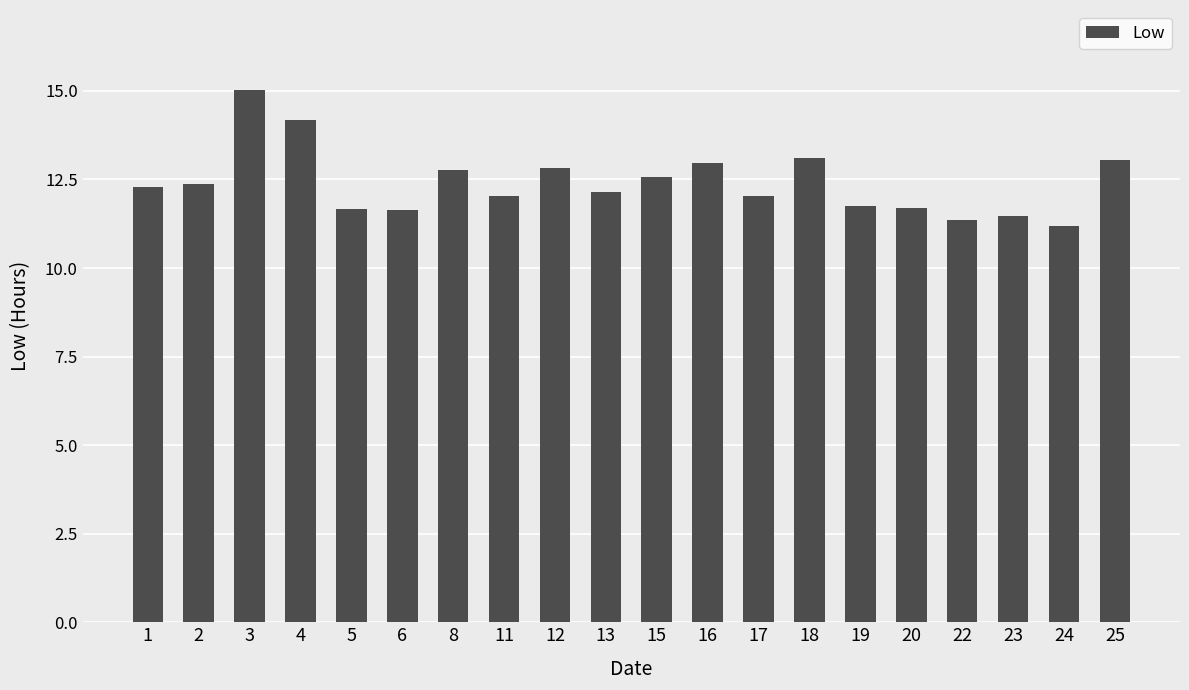

The chart shows a value of 26.0 at 3. True or false?

False